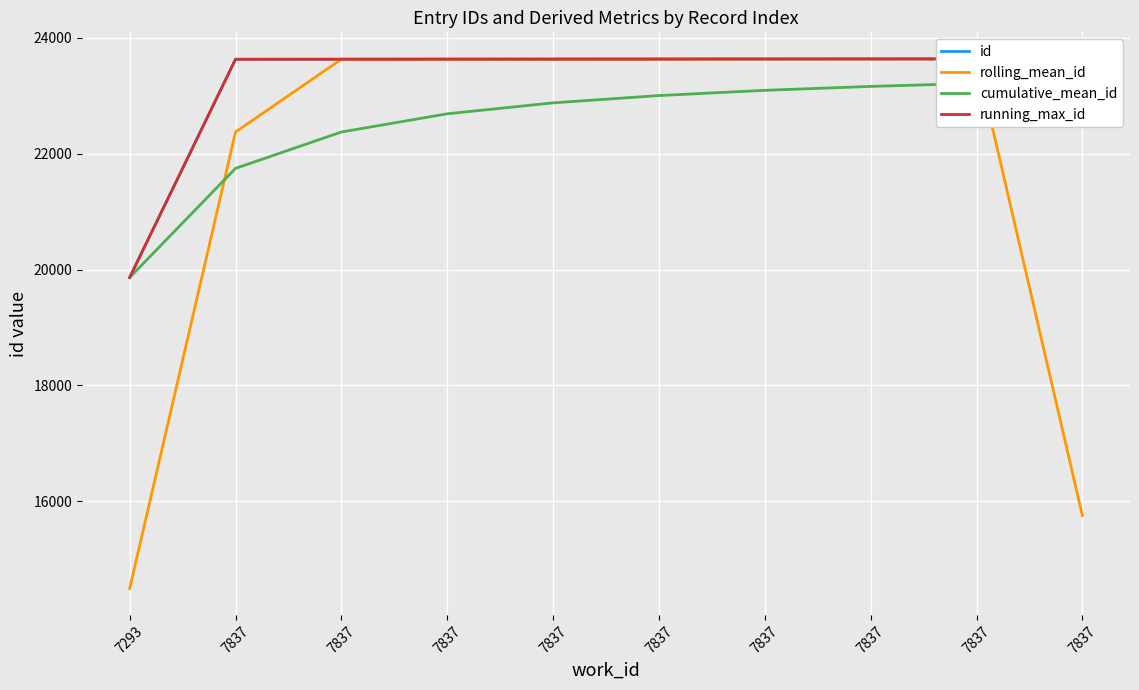

How many values in the running_max_id series are below 23630?

5